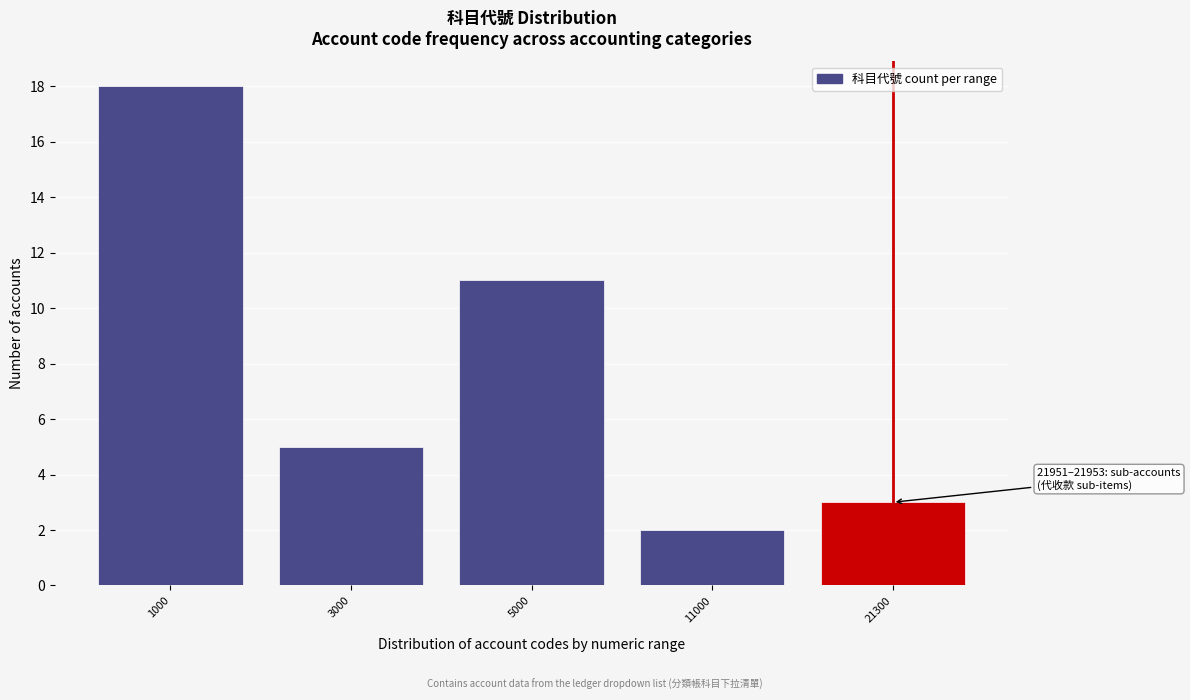

Reading left to right, what are all the values shown in this chart?

18	5	11	2	3